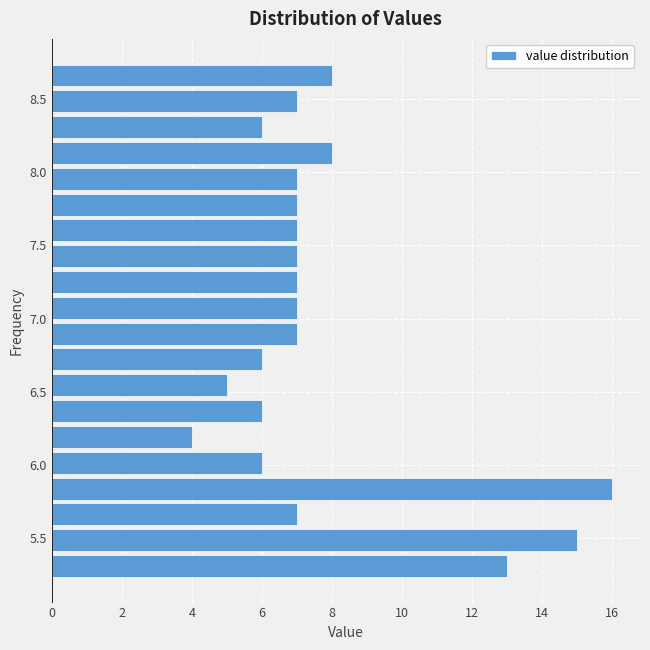

Around what value on the y-axis is the longest bar? Give the approximate position of its centre, as read against the axis.

5.85